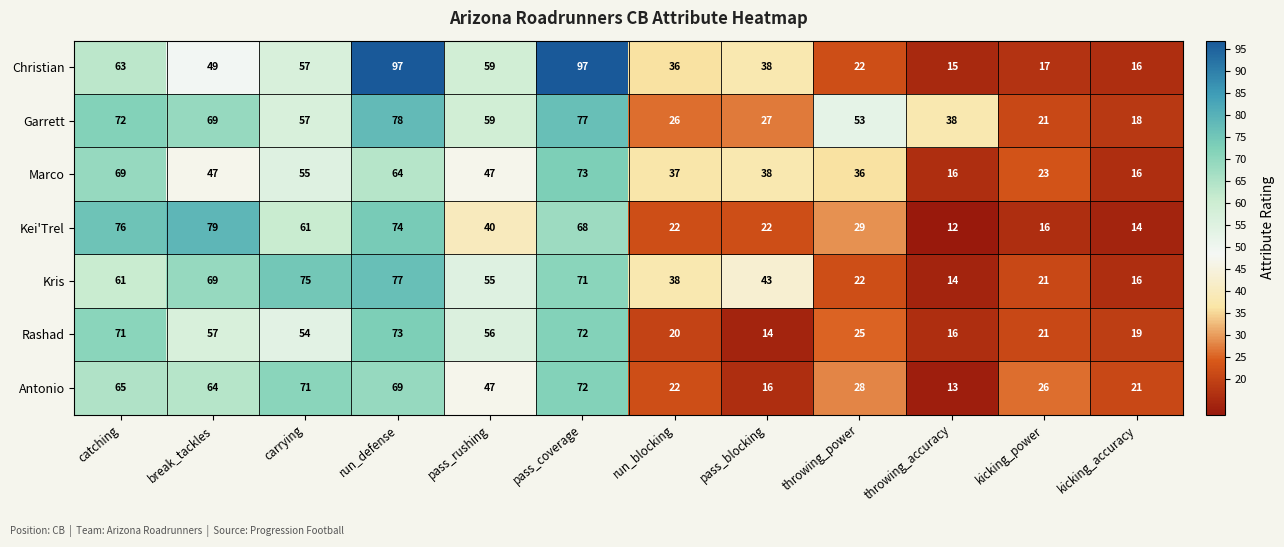

Which series has the largest total across all categories?

Garrett